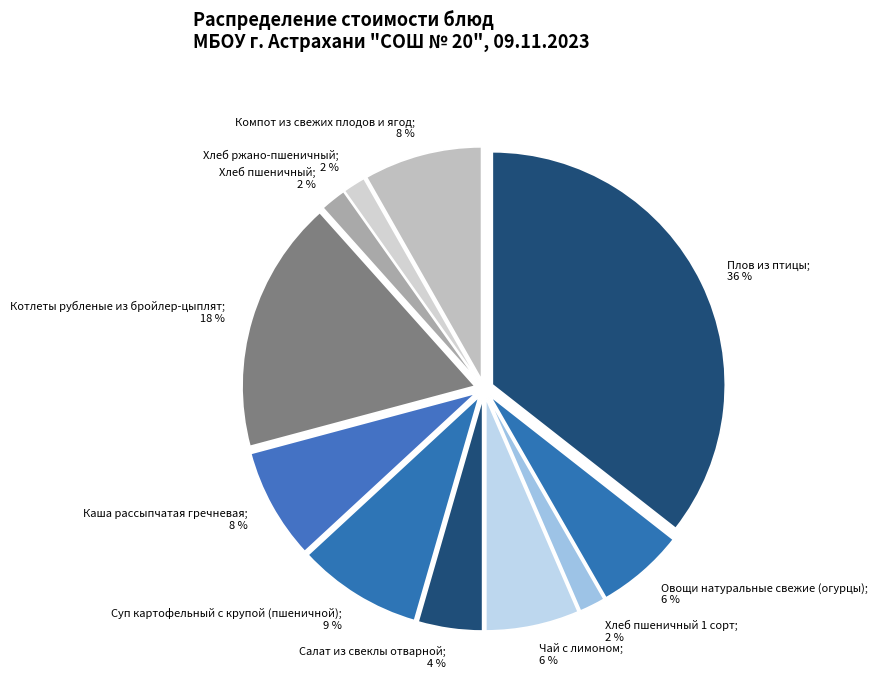

Which category has the biggest portion of the pie?

Плов из птицы